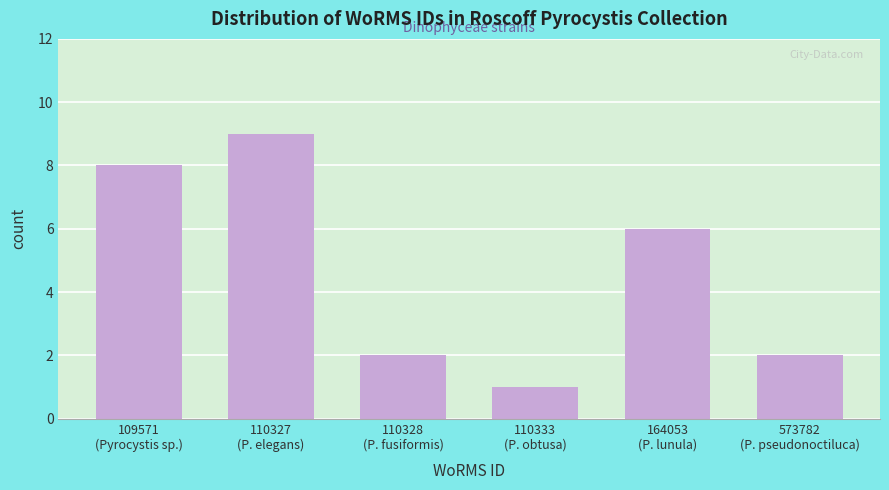

Reading left to right, extract all data points from this chart.

8	9	2	1	6	2